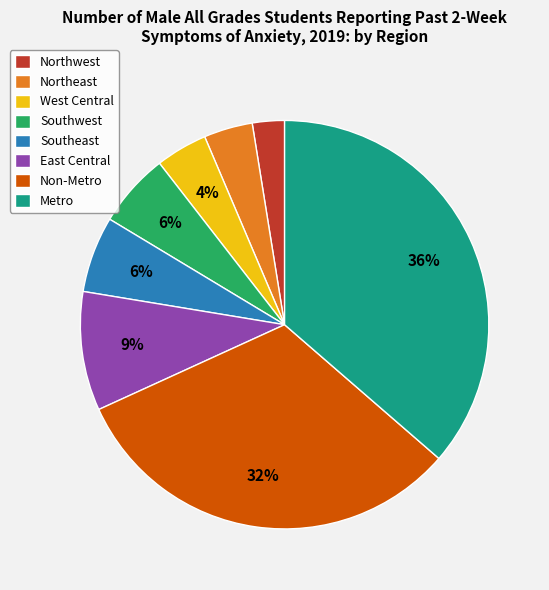

Count the number of slices in the pie.

8